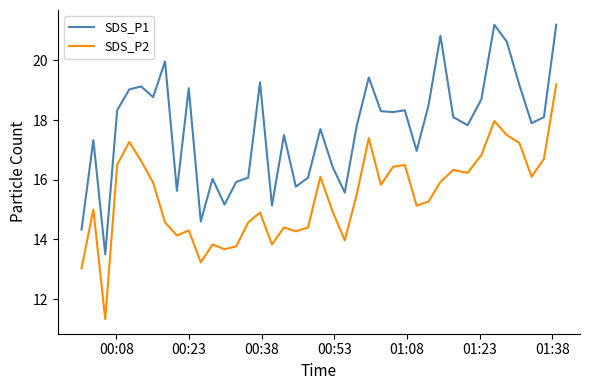

In SDS_P2, how many points are higher than both neighbors (excluding endpoints)?

11